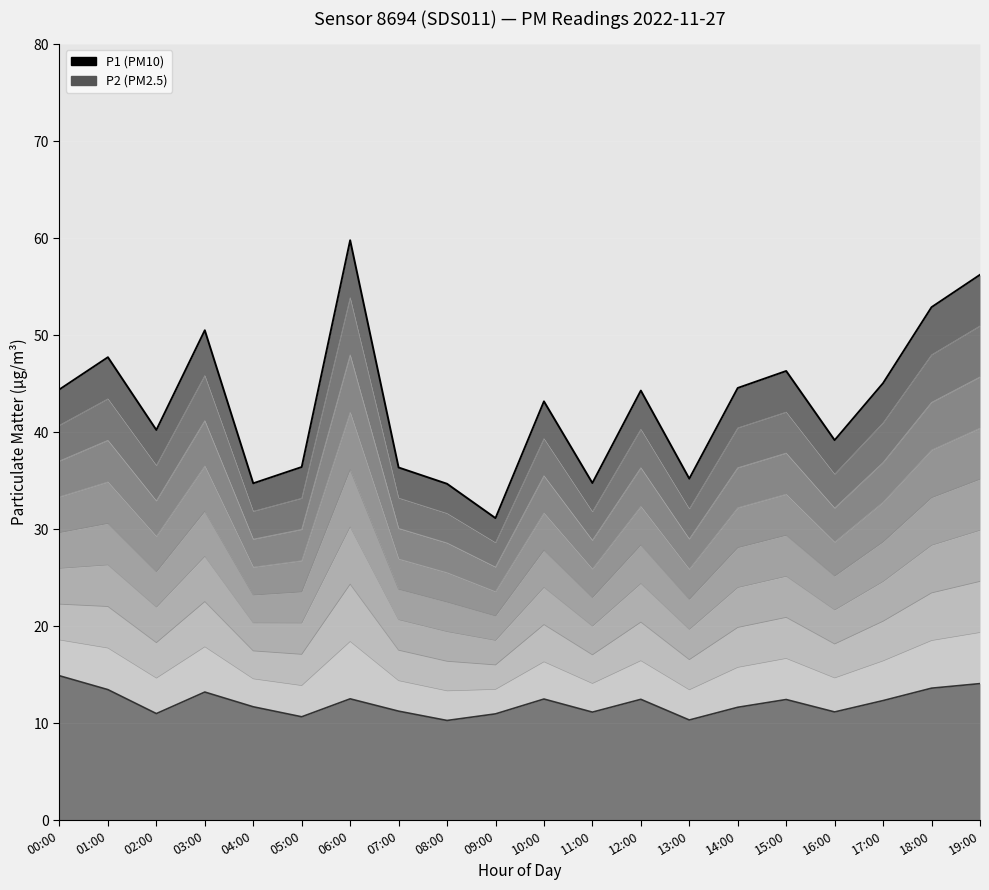

True or false: P2 (PM2.5) and P1 (PM10) cross at least once.

False